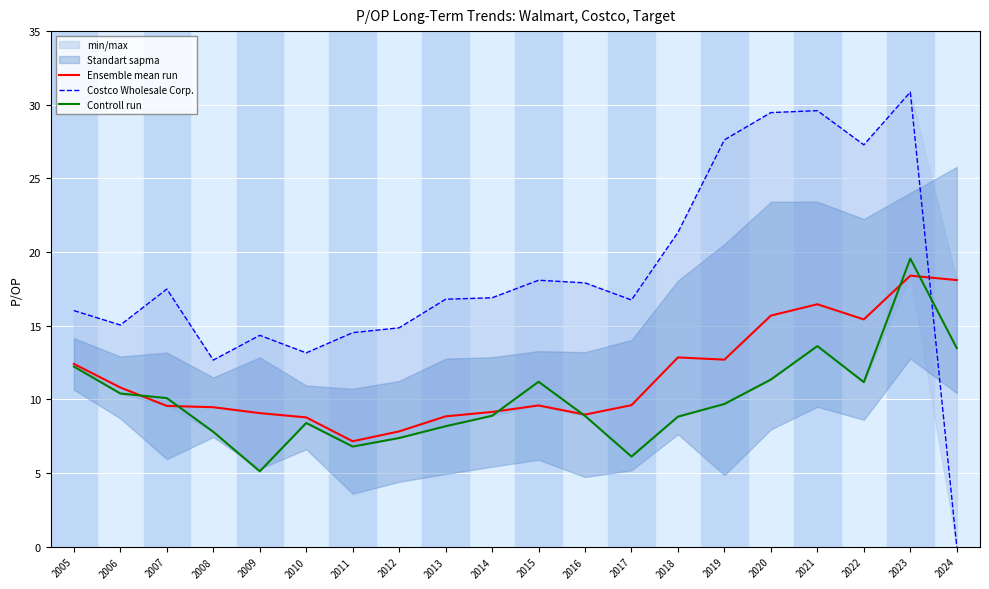

How many interior local valleys does the Controll run series have?

4